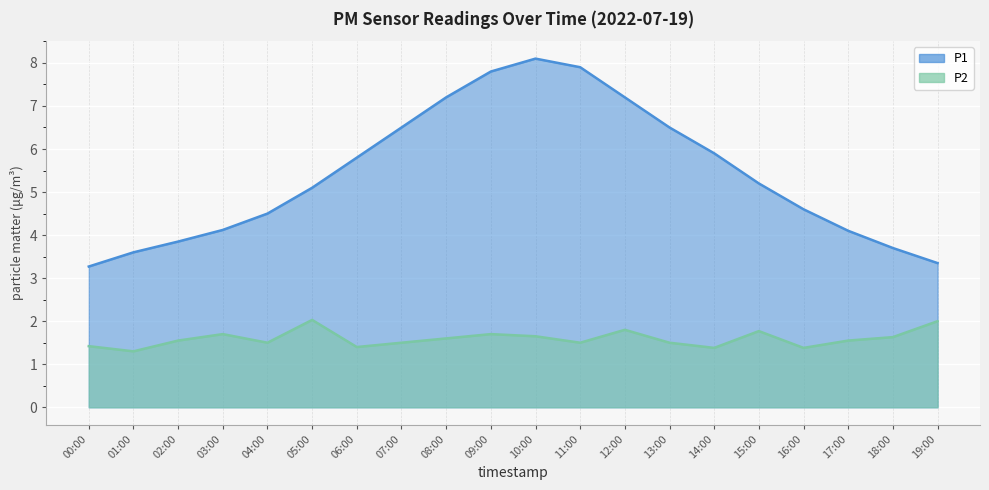

List the labels in order of P2 value, smallest first.

01:00, 14:00, 16:00, 06:00, 00:00, 04:00, 07:00, 11:00, 13:00, 02:00, 17:00, 08:00, 18:00, 10:00, 03:00, 09:00, 15:00, 12:00, 19:00, 05:00